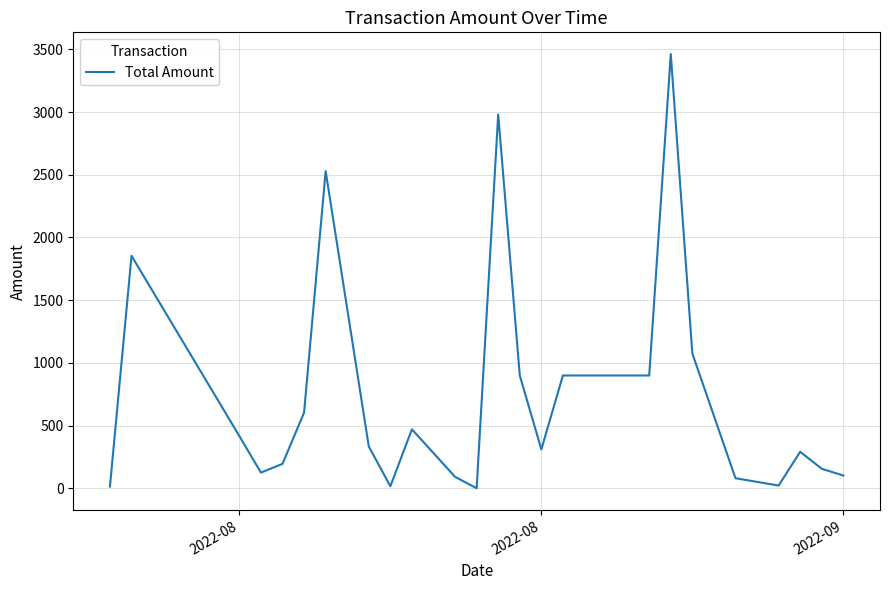

What is the greatest value displayed?

3462.1